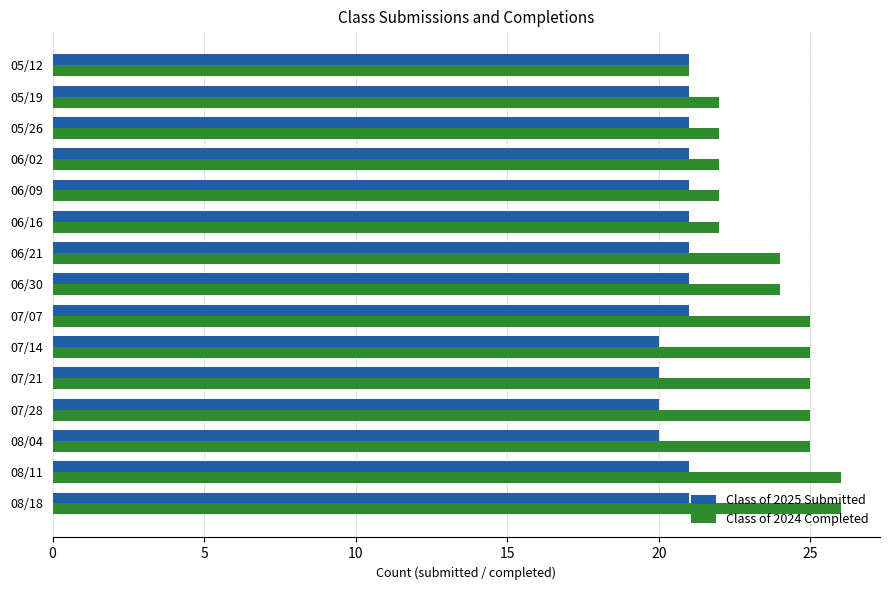

What is the highest value of the Class of 2025 Submitted series?

21